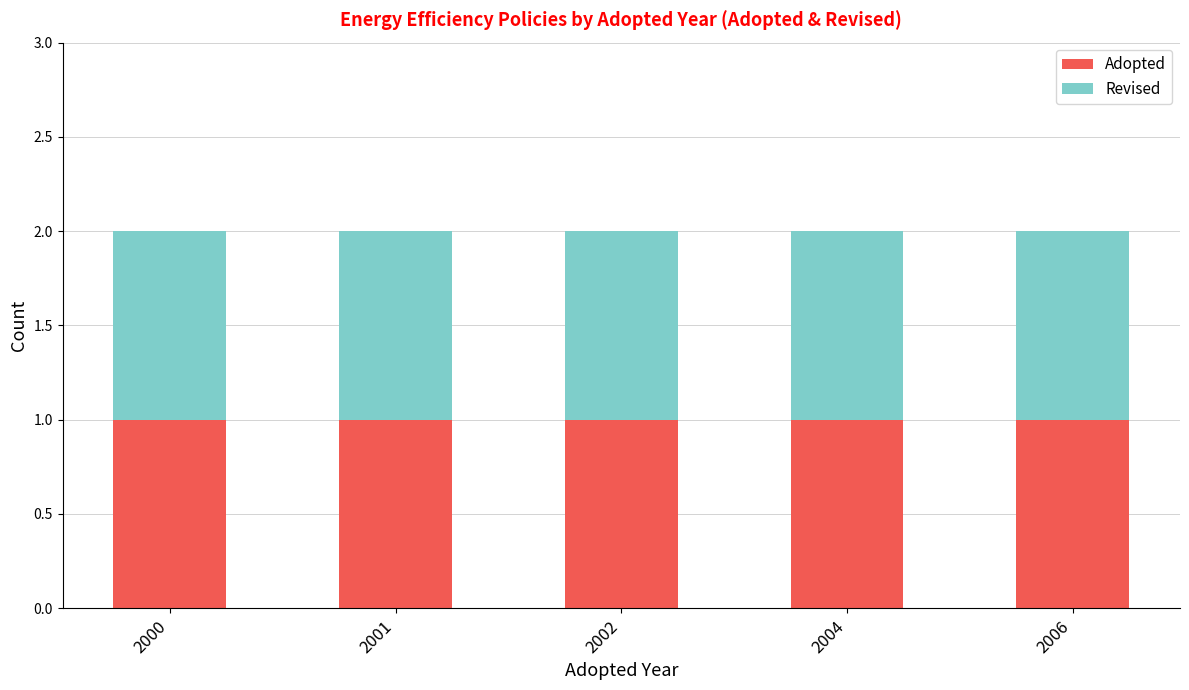

At which label does Revised reach its peak?

2000